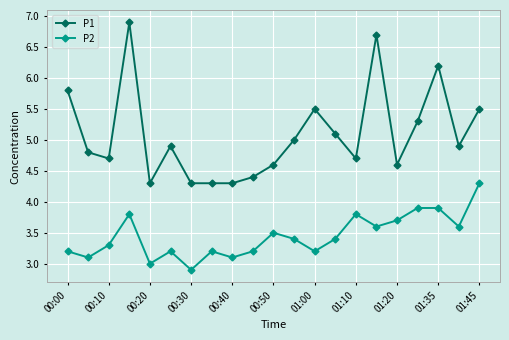

List the series in order of their peak value, highest first.

P1, P2